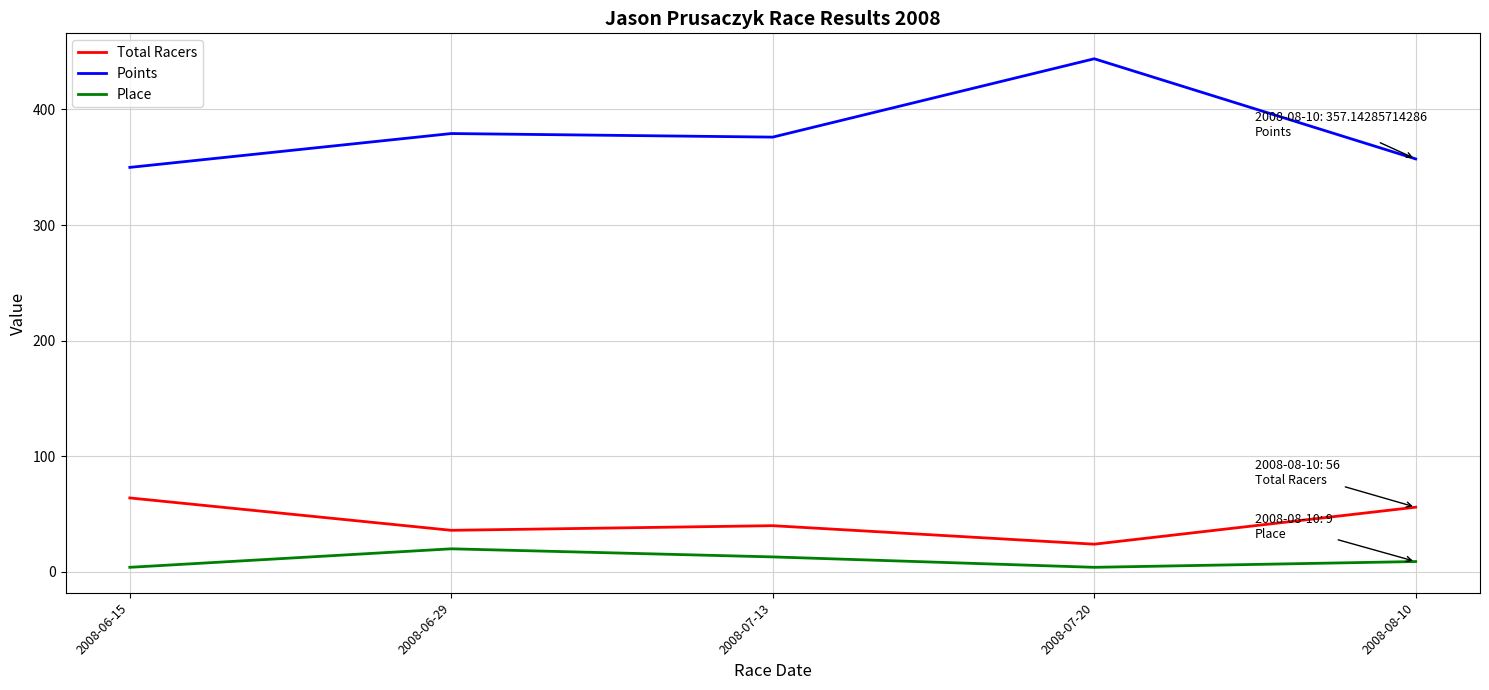

Reading left to right, what are all the values shown in this chart?

Total Racers: 2008-06-15=64.0	2008-06-29=36.0	2008-07-13=40.0	2008-07-20=24.0	2008-08-10=56.0
Points: 2008-06-15=349.8	2008-06-29=379.1	2008-07-13=376.0	2008-07-20=443.8	2008-08-10=357.1
Place: 2008-06-15=4.0	2008-06-29=20.0	2008-07-13=13.0	2008-07-20=4.0	2008-08-10=9.0